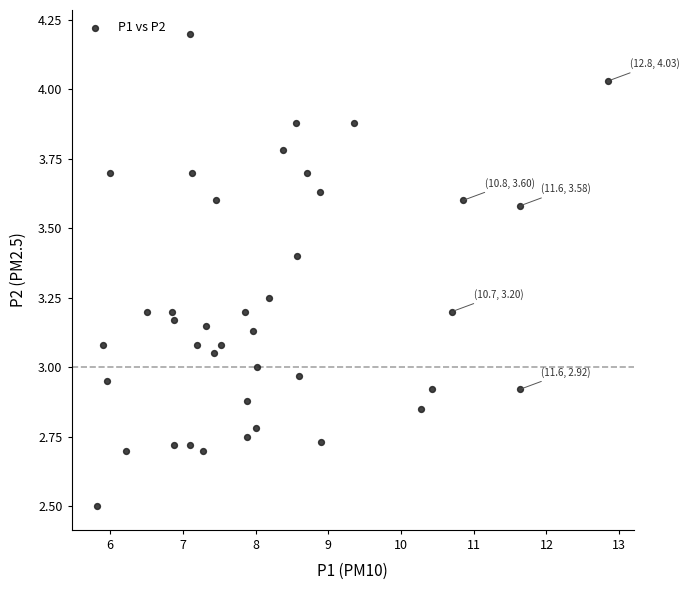

What is the range of X values (max minus min)?

7.0